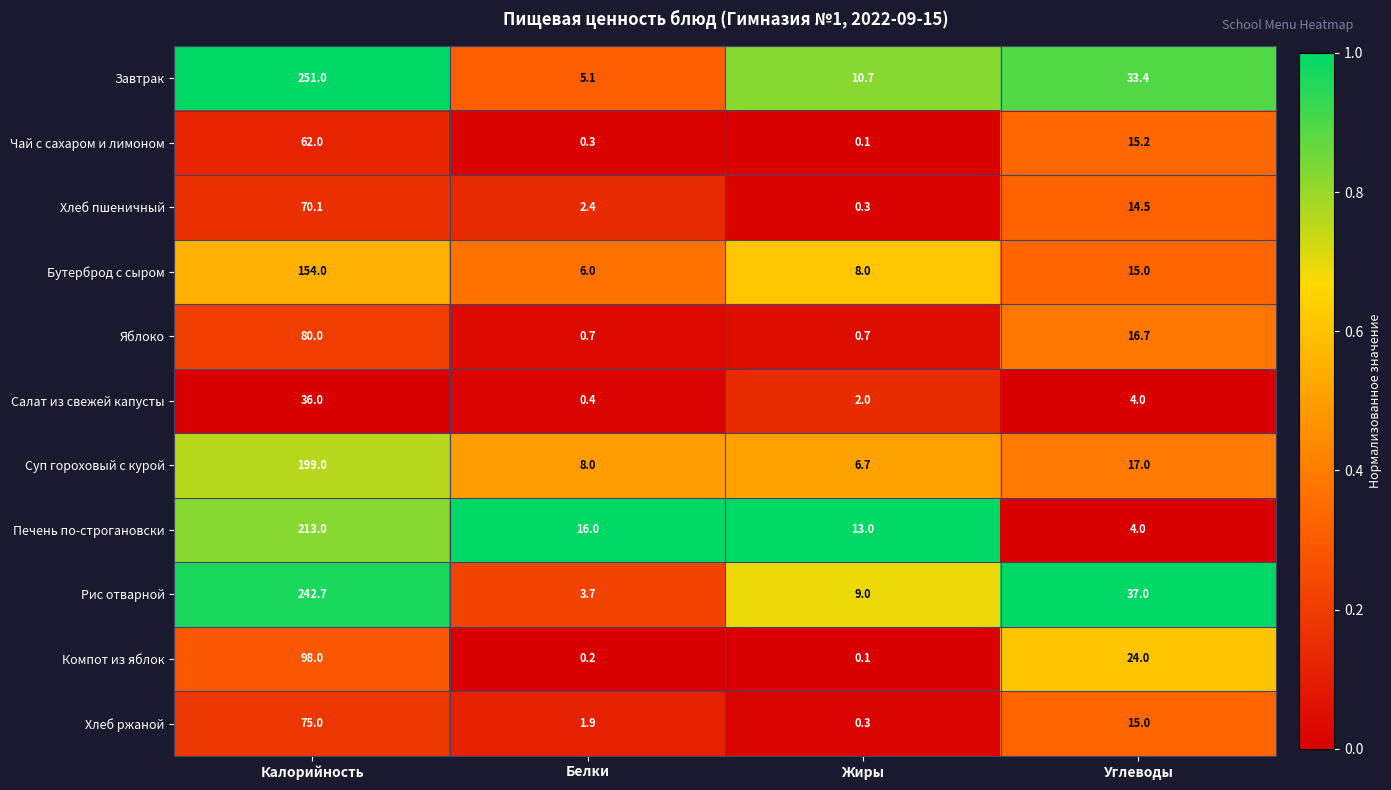

The value of Рис отварной at Калорийность is 242.7. True or false?

True